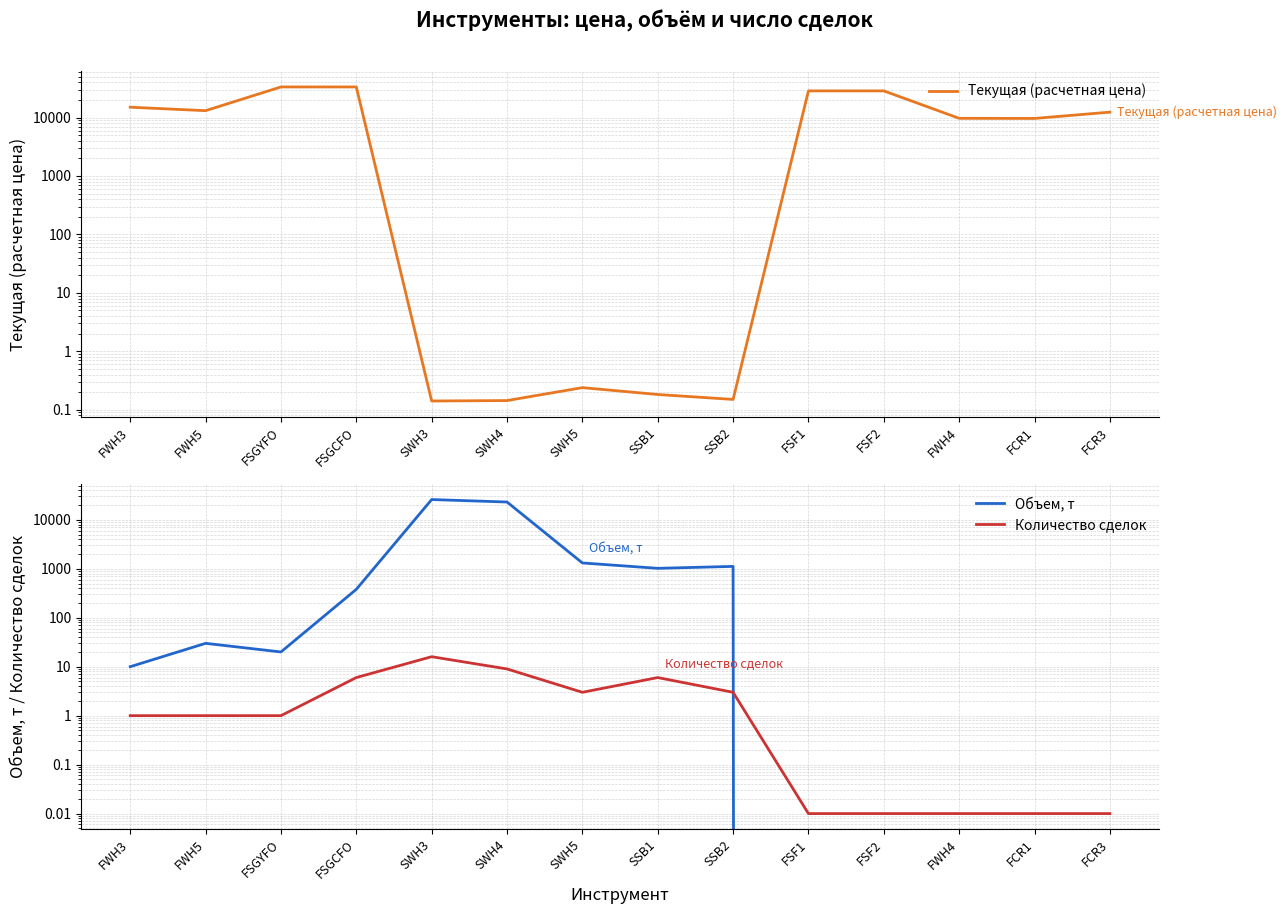

At which category is the sum across all series the highest?

FSGCFO